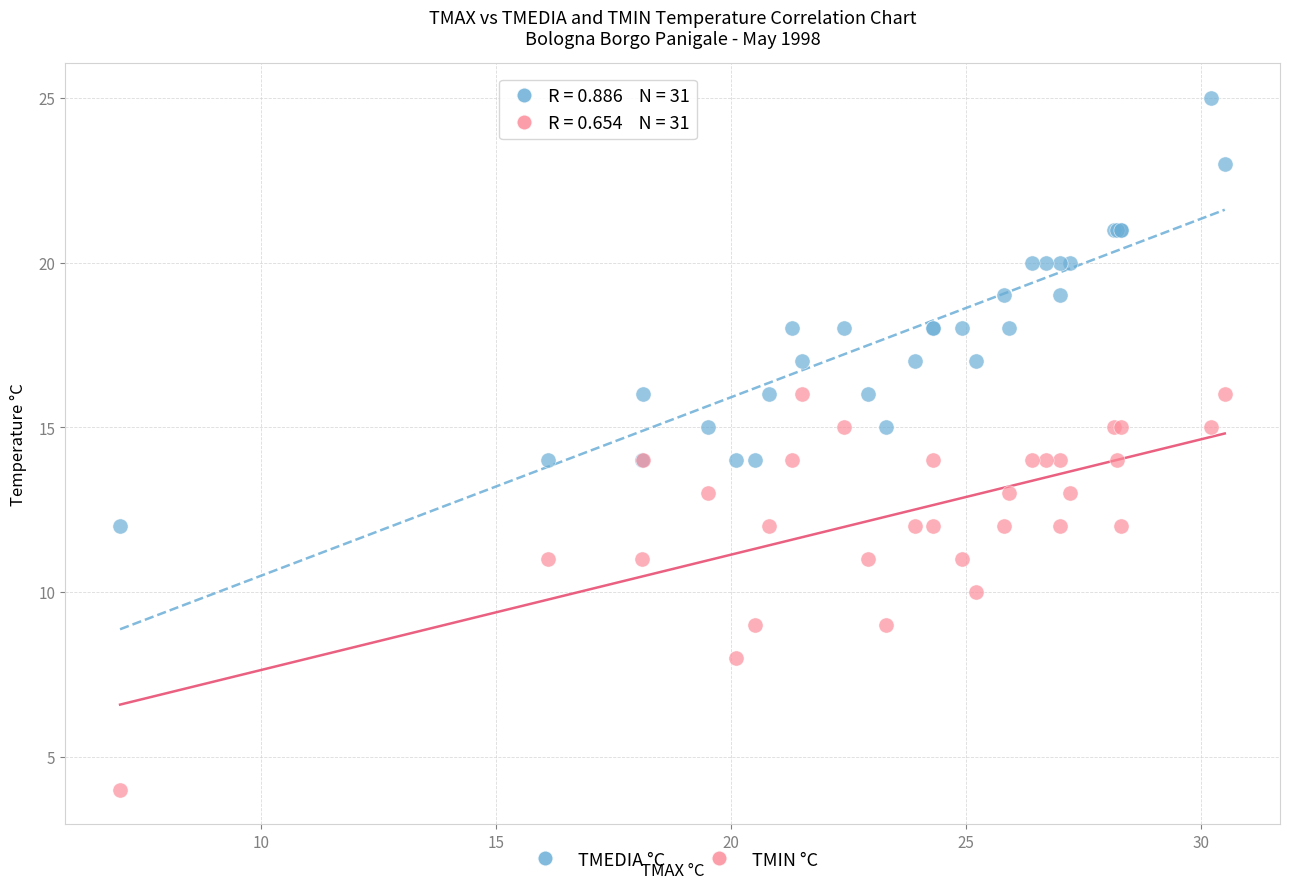

What are all the series names shown in the legend?

TMEDIA °C, TMIN °C